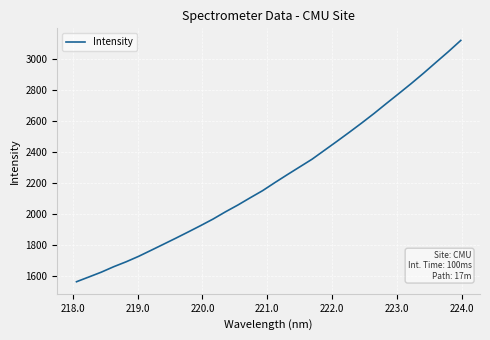

What is the greatest value displayed?

3118.6